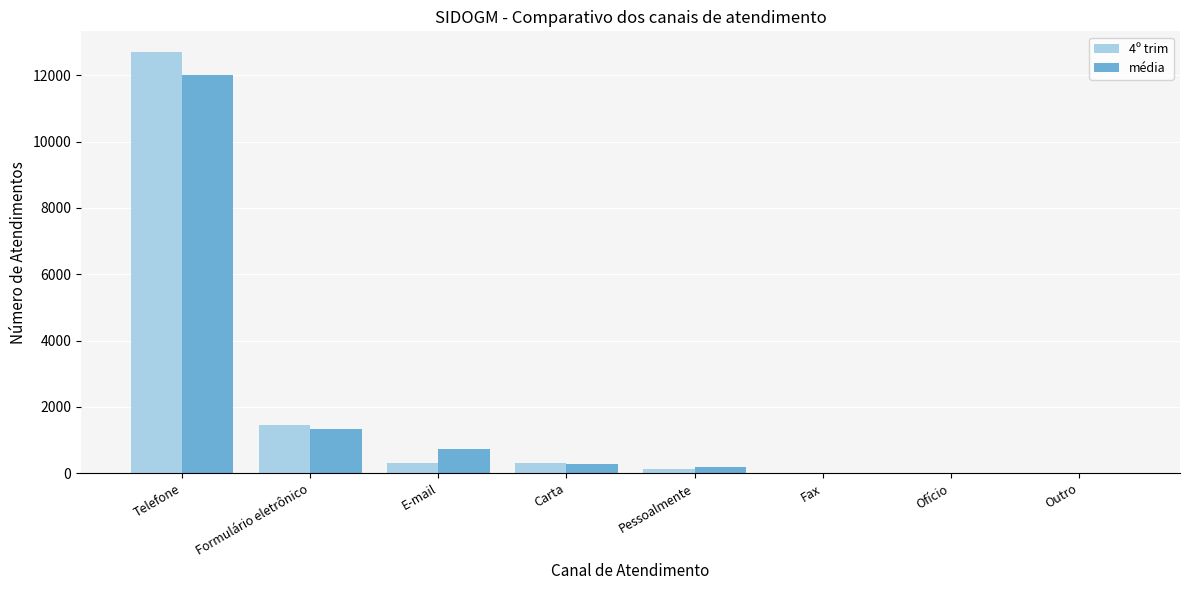

What is the total value across all series at Formulário eletrônico?

2789.0